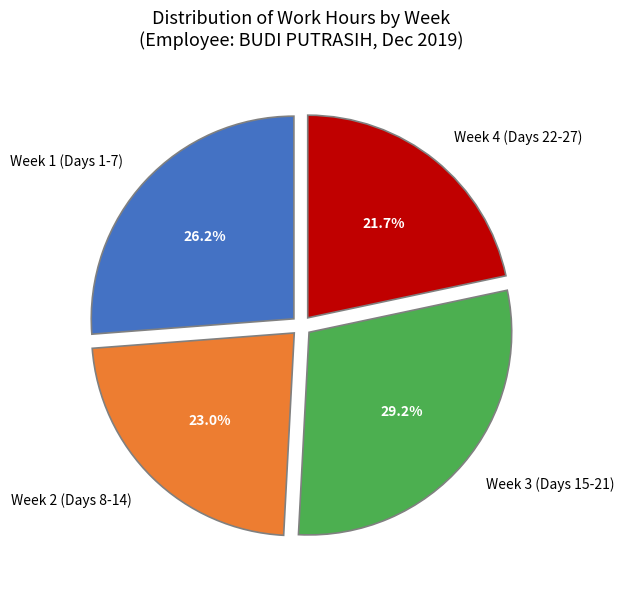

Which has a higher value, Week 3 (Days 15-21) or Week 1 (Days 1-7)?

Week 3 (Days 15-21)